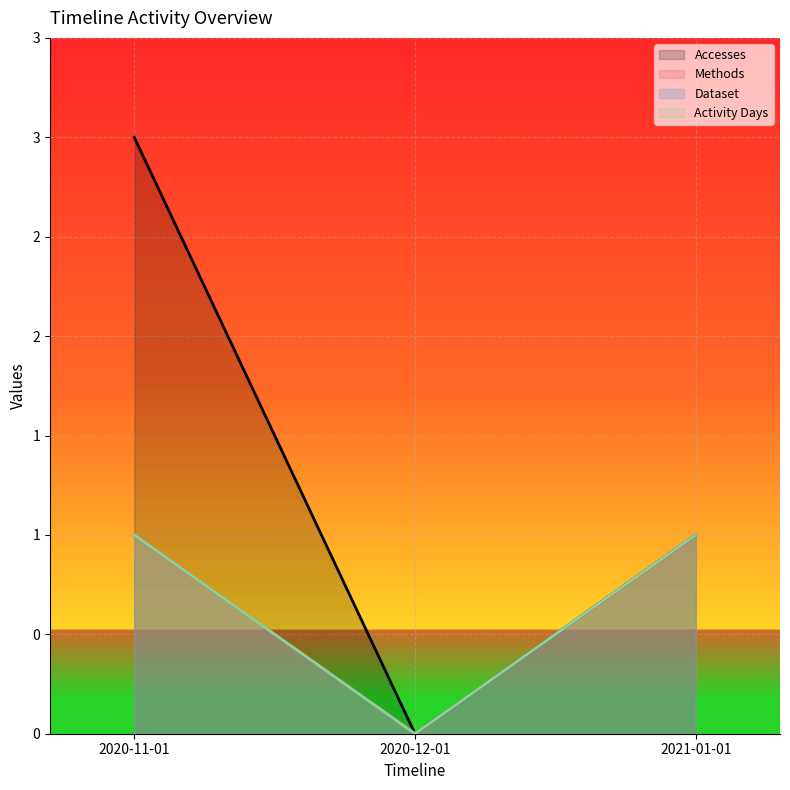

What is the total value across all series at 2021-01-01?

4